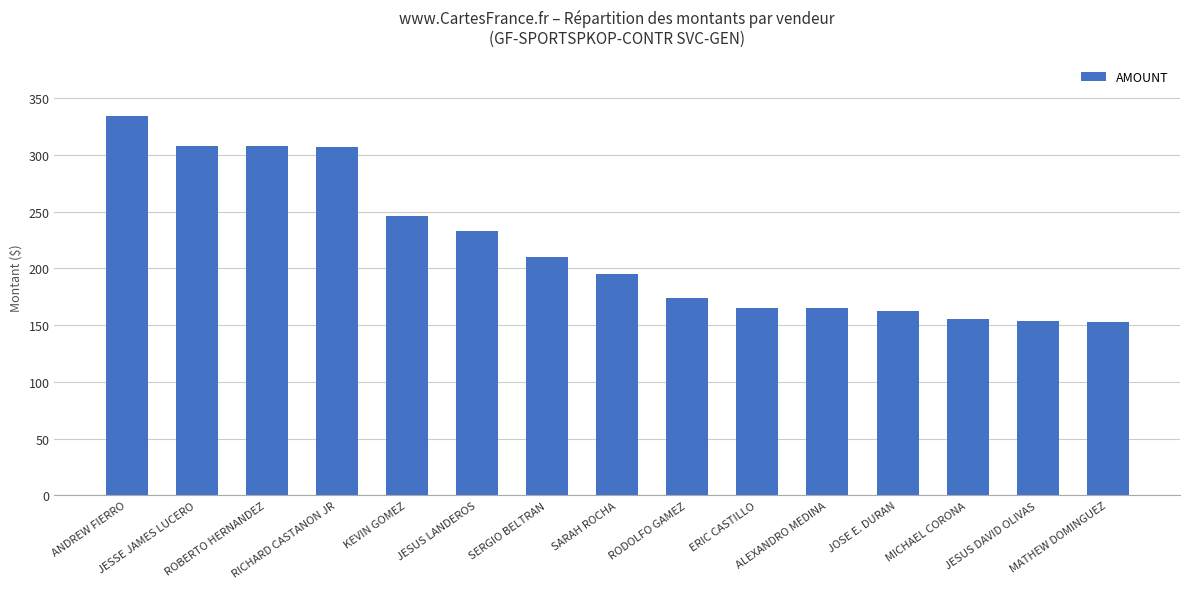

Are the bars horizontal?

No